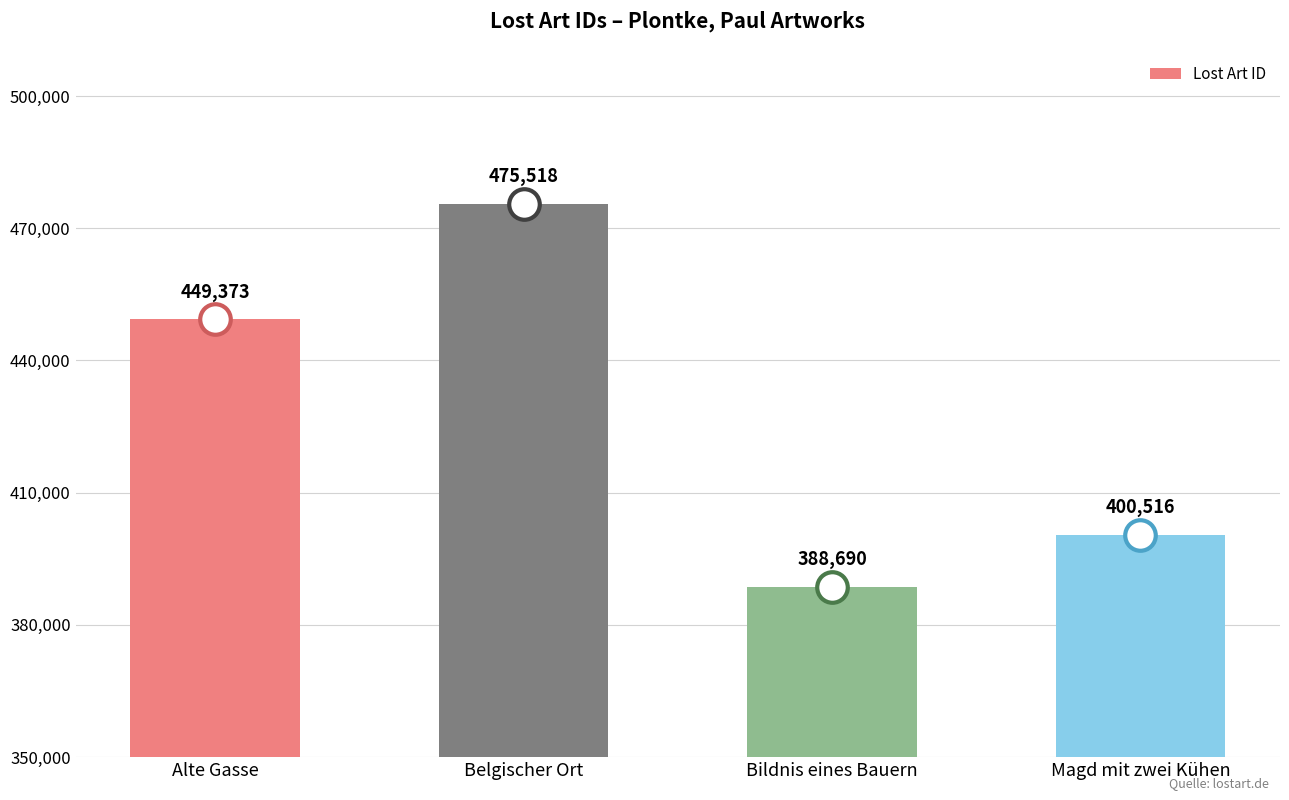

List the labels in order of value, largest first.

Belgischer Ort, Alte Gasse, Magd mit zwei Kühen, Bildnis eines Bauern